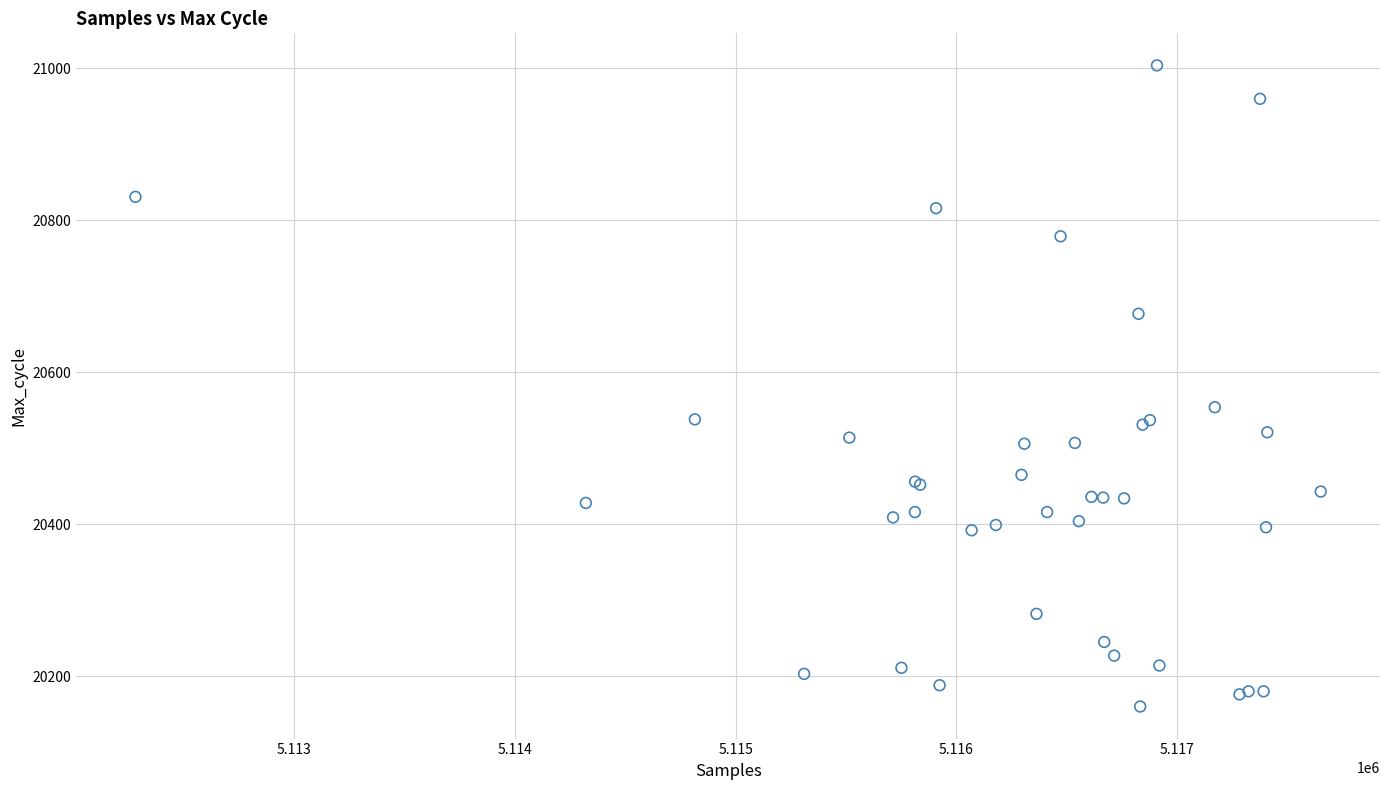

What Y value in the scatter plot is closest to 20582?

20554